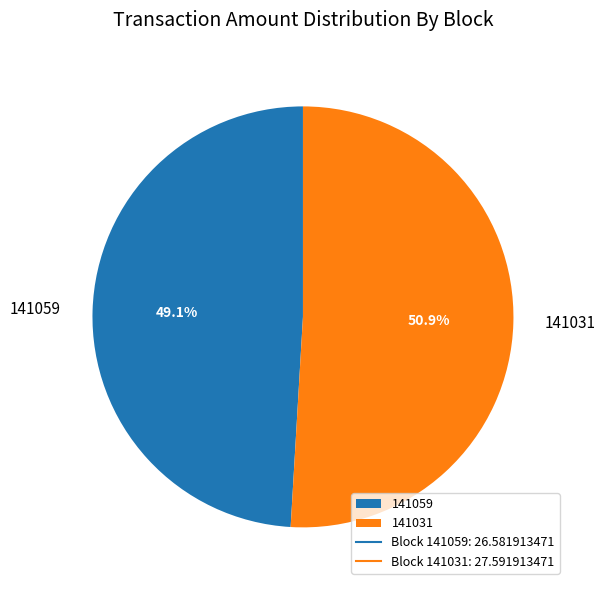

Is the sum of 141059 and 141031 greater than half?

Yes